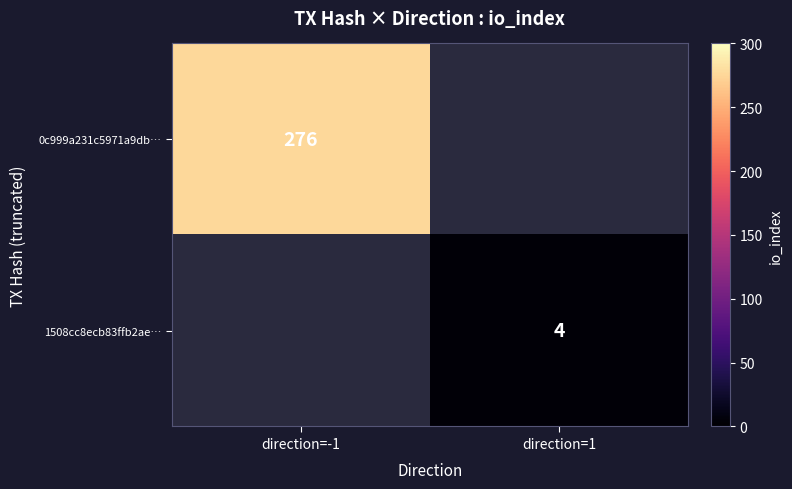

Is it true that 1508cc8ecb83ffb2ae… equals 4 at direction=1?

True